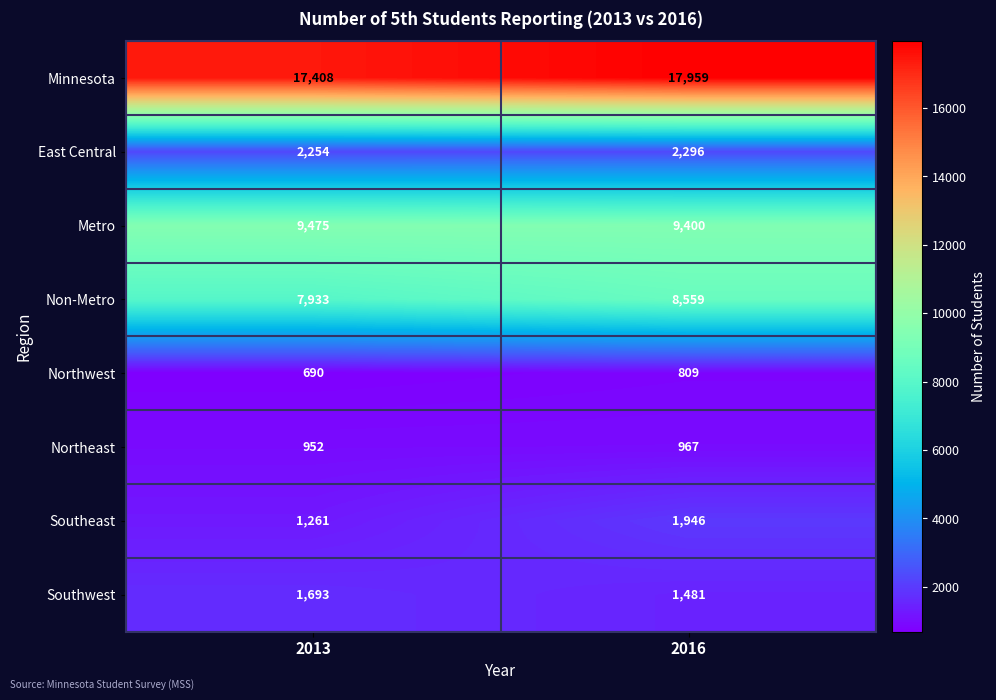

The Non-Metro series shows 7933 at 2013. True or false?

True